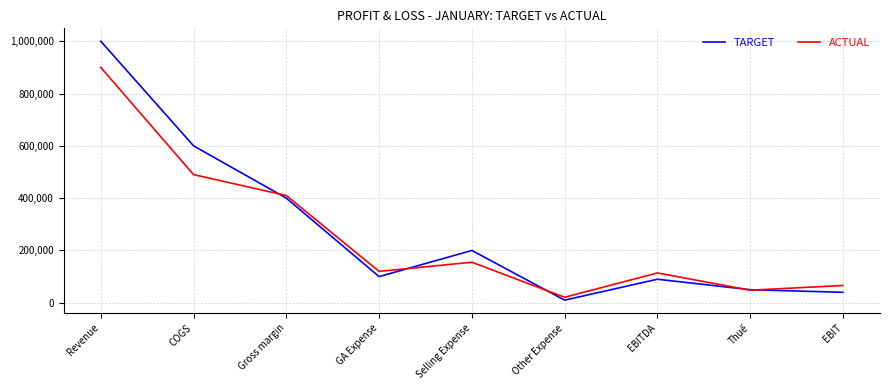

At which category does the chart reach its peak across all series?

Revenue